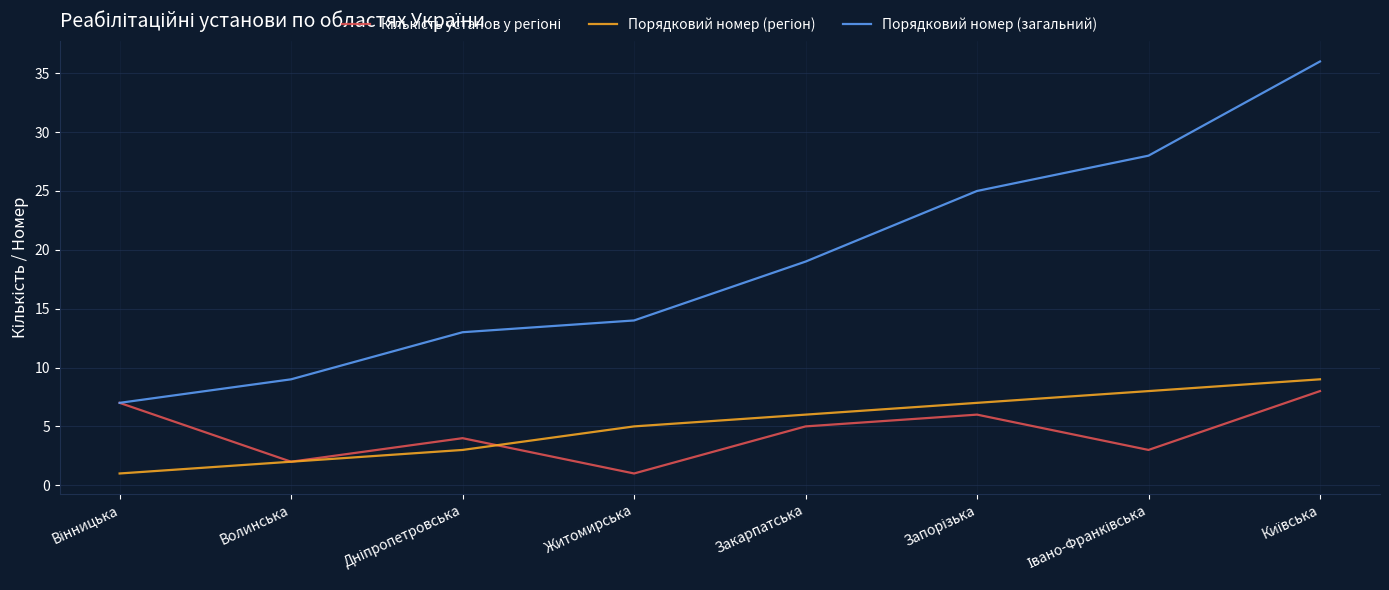

Which series has the largest range (max minus min)?

Порядковий номер (загальний)